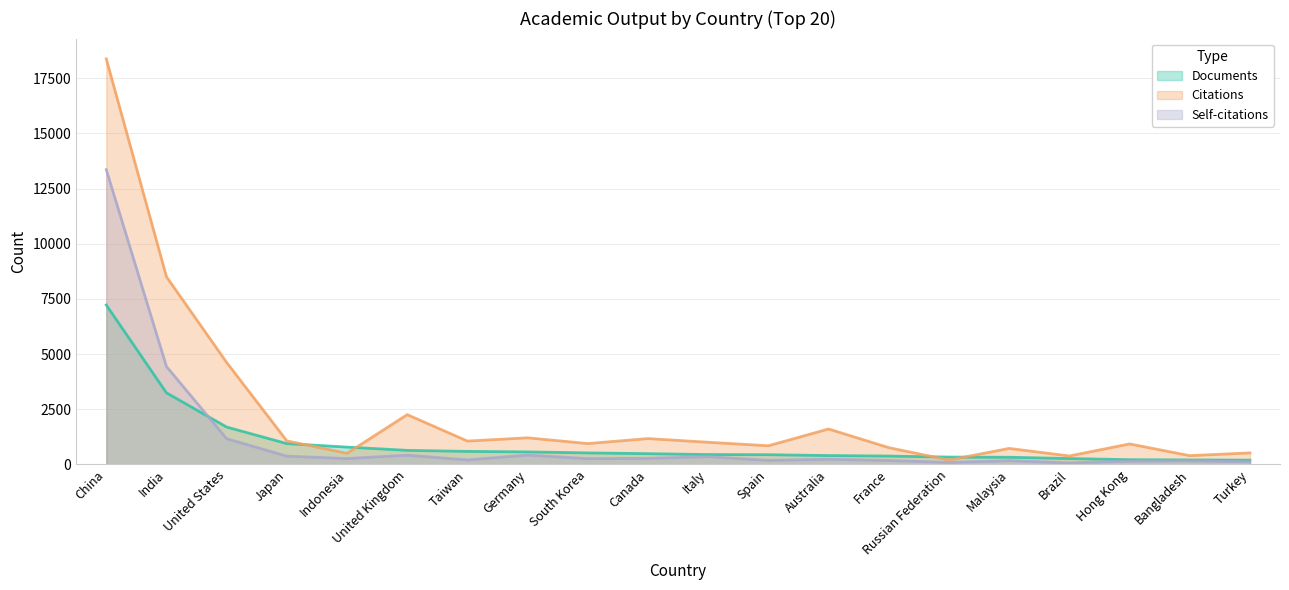

What is the label of the 13th point from the right?

Germany